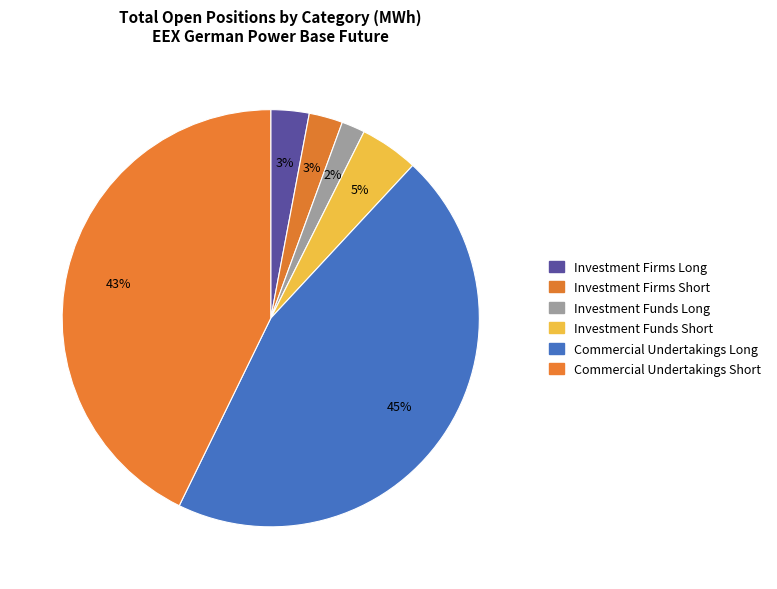

True or false: Investment Firms Long accounts for 3% of the total.

True